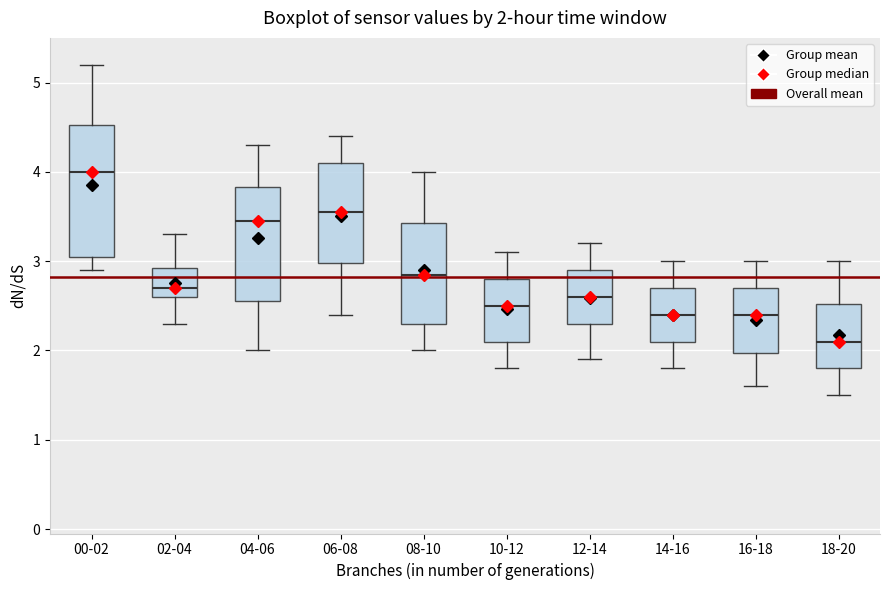

Which box's median line is the highest?

00-02